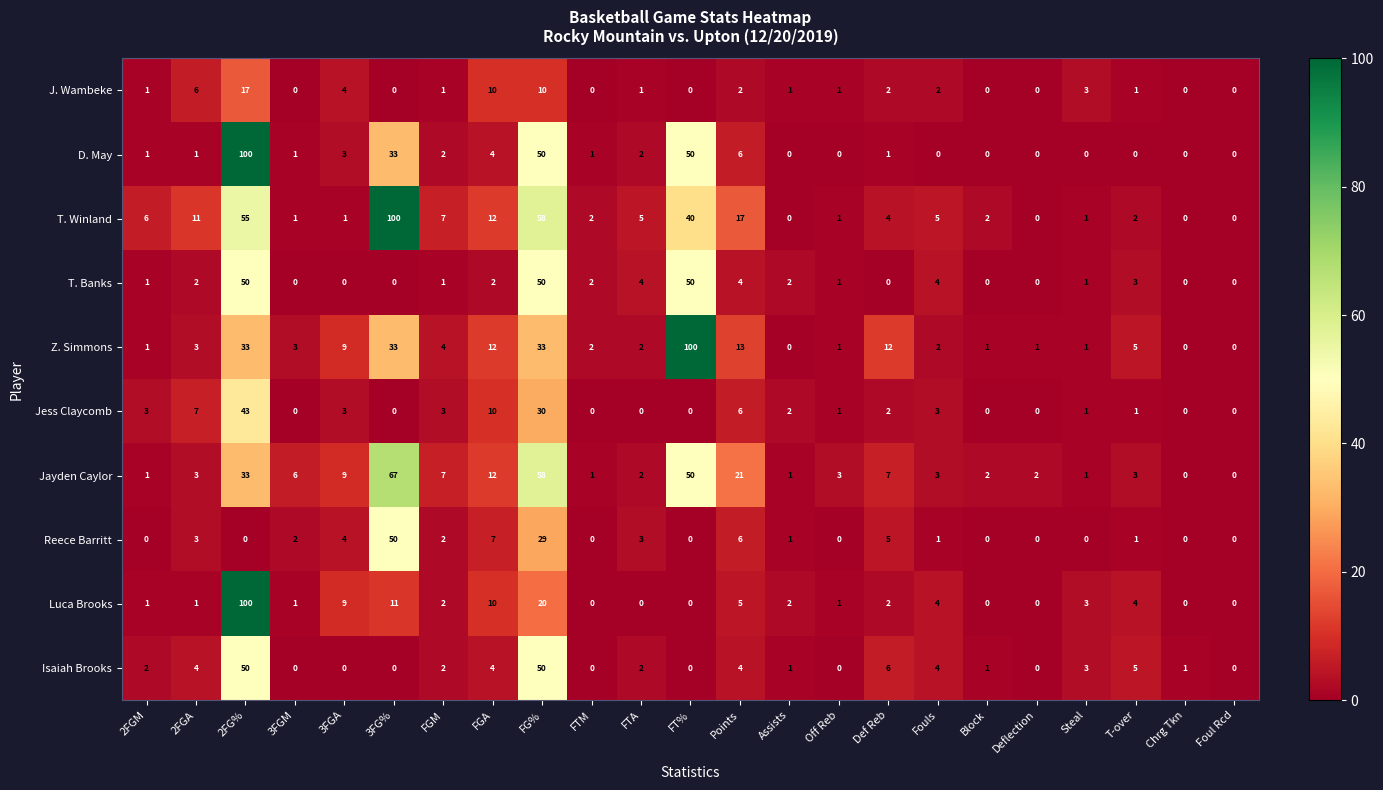

What is the total value across all series at FGM?

31